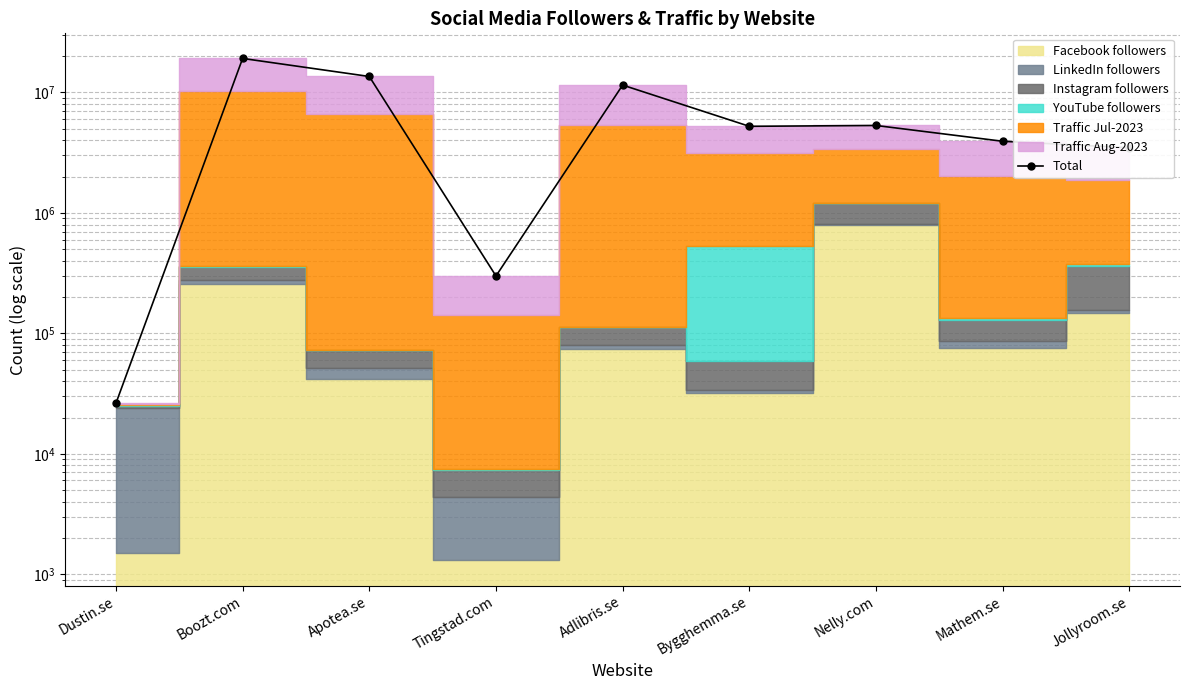

At which category does the chart reach its minimum across all series?

Dustin.se